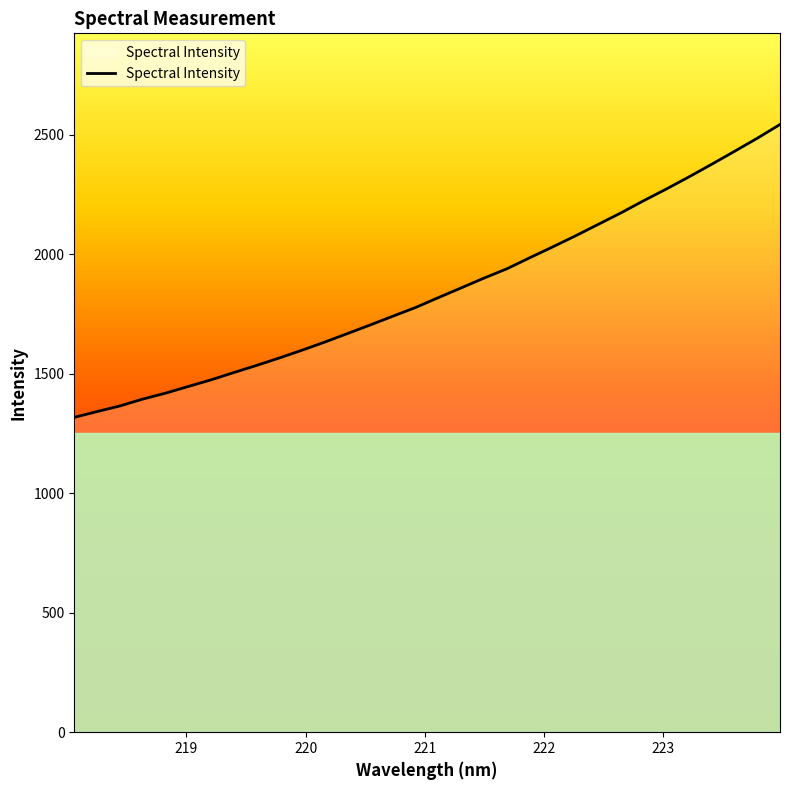

What is the sum of all values?

59043.6